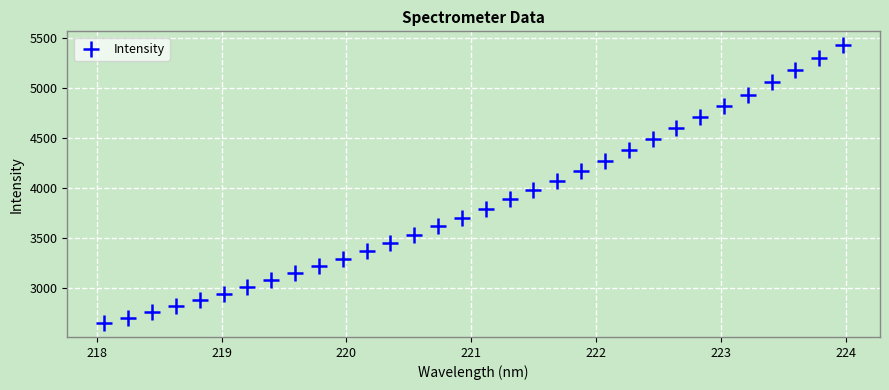

What is the range of Y values (max minus min)?

2783.6